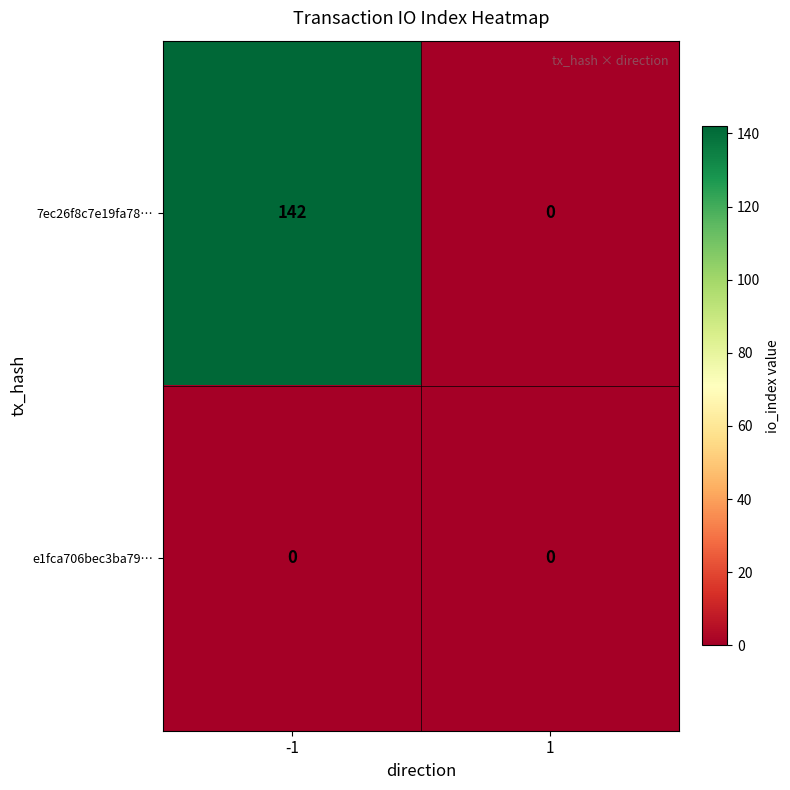

Is the value of e1fca706bec3ba79… at 1 greater than the value of 7ec26f8c7e19fa78… at -1?

No